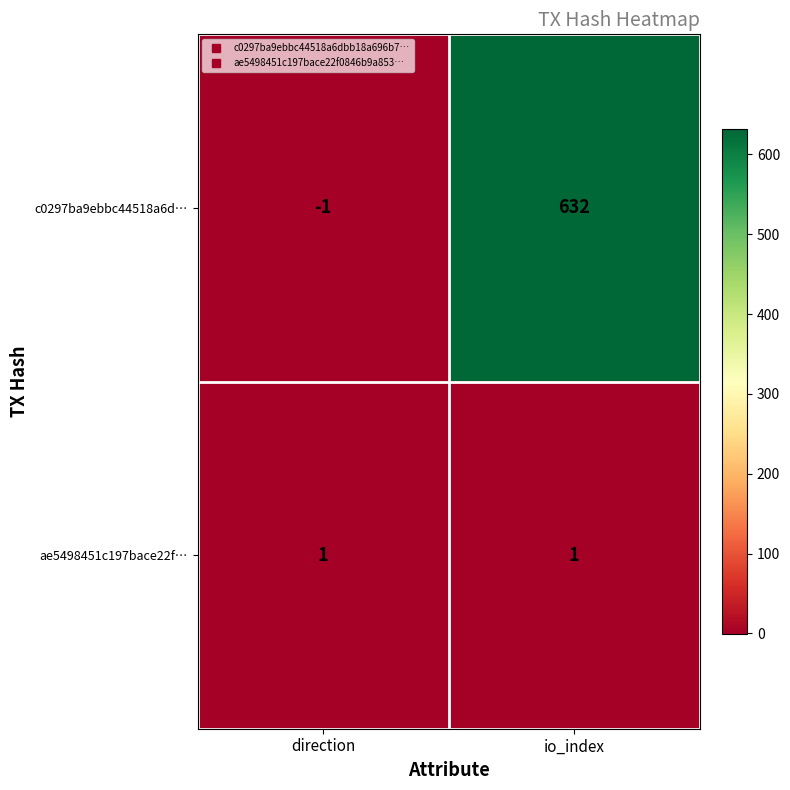

Which series changed the most between direction and io_index?

c0297ba9ebbc44518a6d…